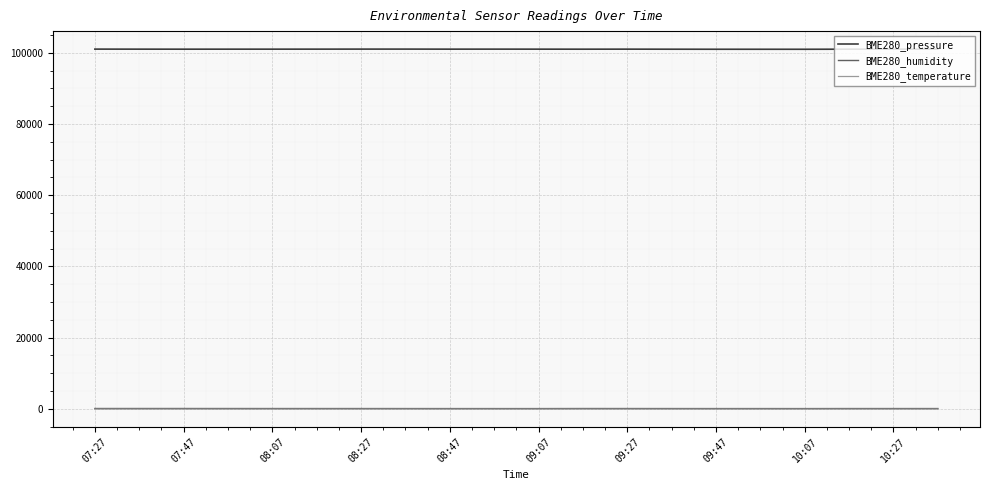

What is the greatest value displayed?

101042.7